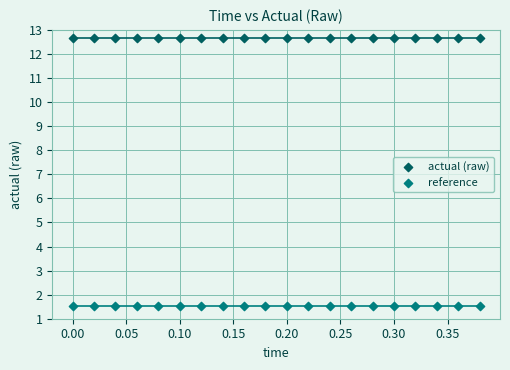

Which series contains the lowest Y value?

reference